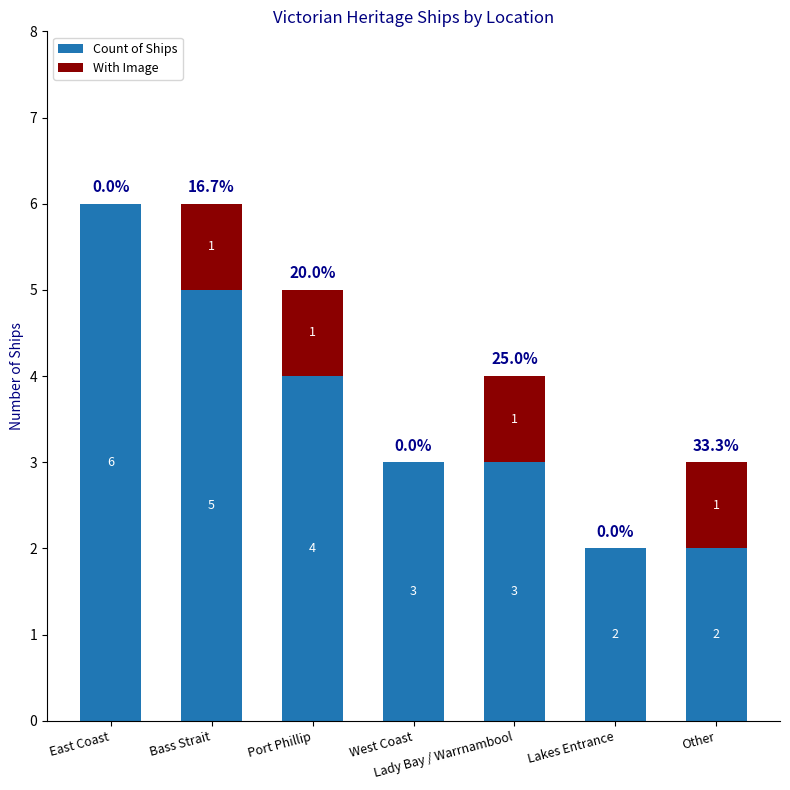

What is the total value across all series at East Coast?

6